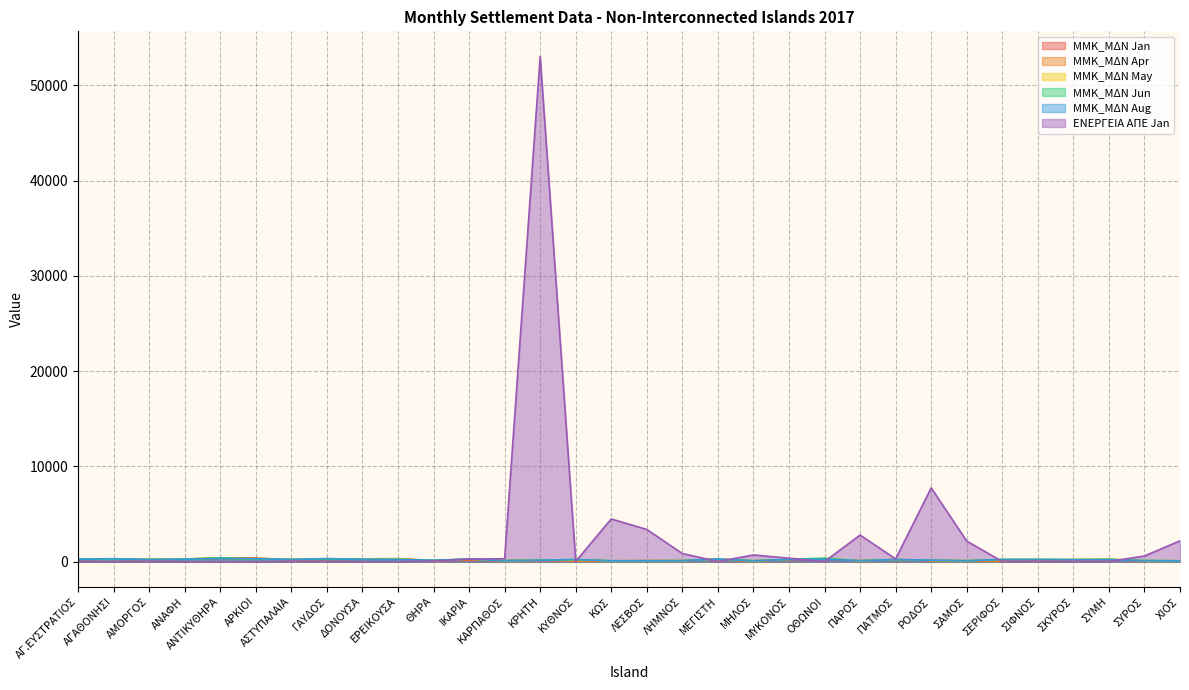

Which category has the lowest value in the ΜMΚ_ΜΔΝ Jan series?

ΧΙΟΣ